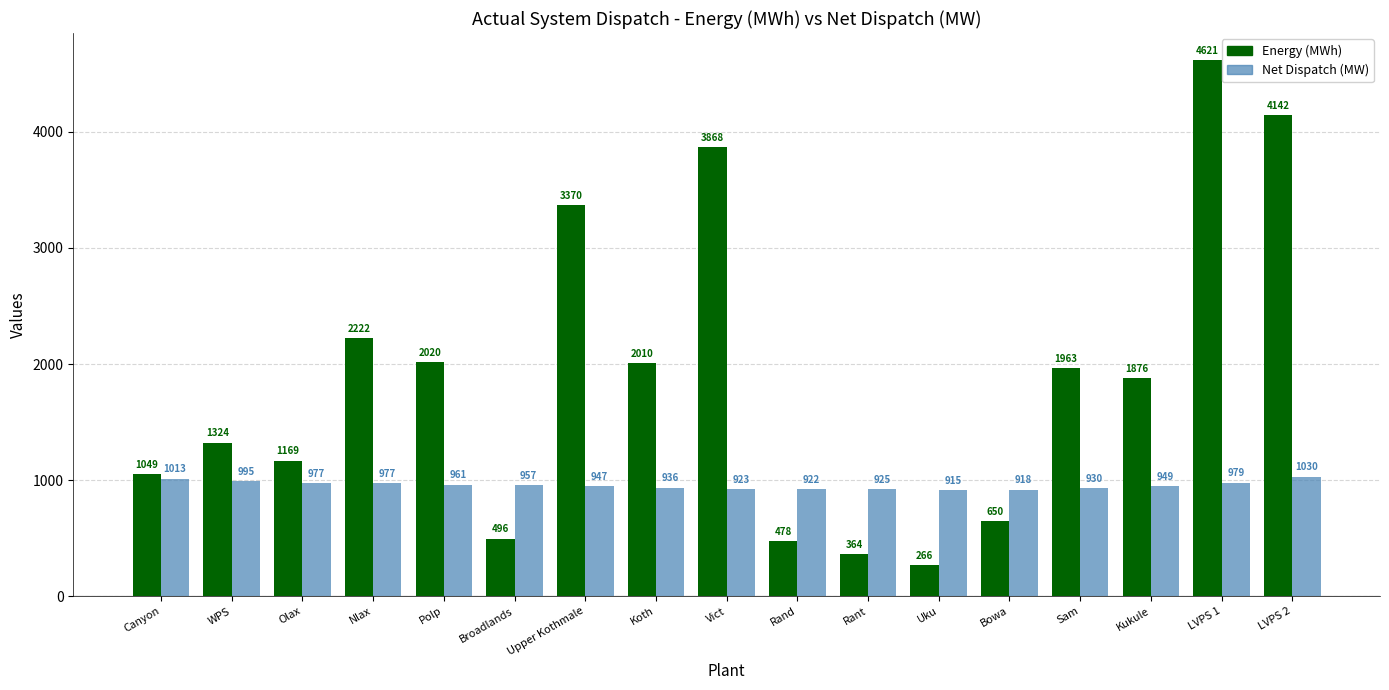

At which label does Net Dispatch (MW) first exceed 949?

Canyon